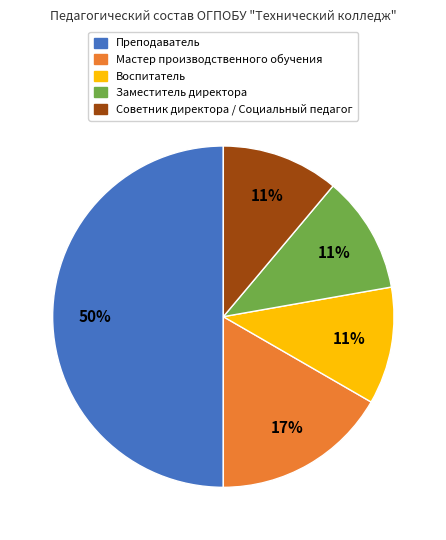

To the nearest percent, what portion does Советник директора / Социальный педагог represent?

11%